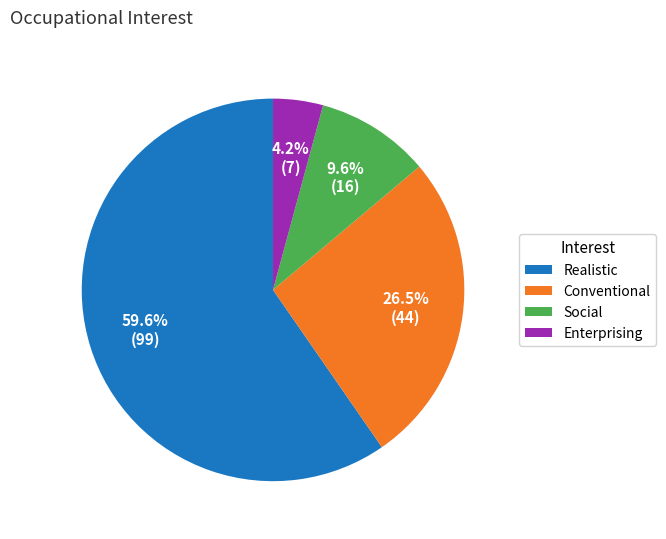

To the nearest percent, what percentage of the pie is Enterprising?

4%